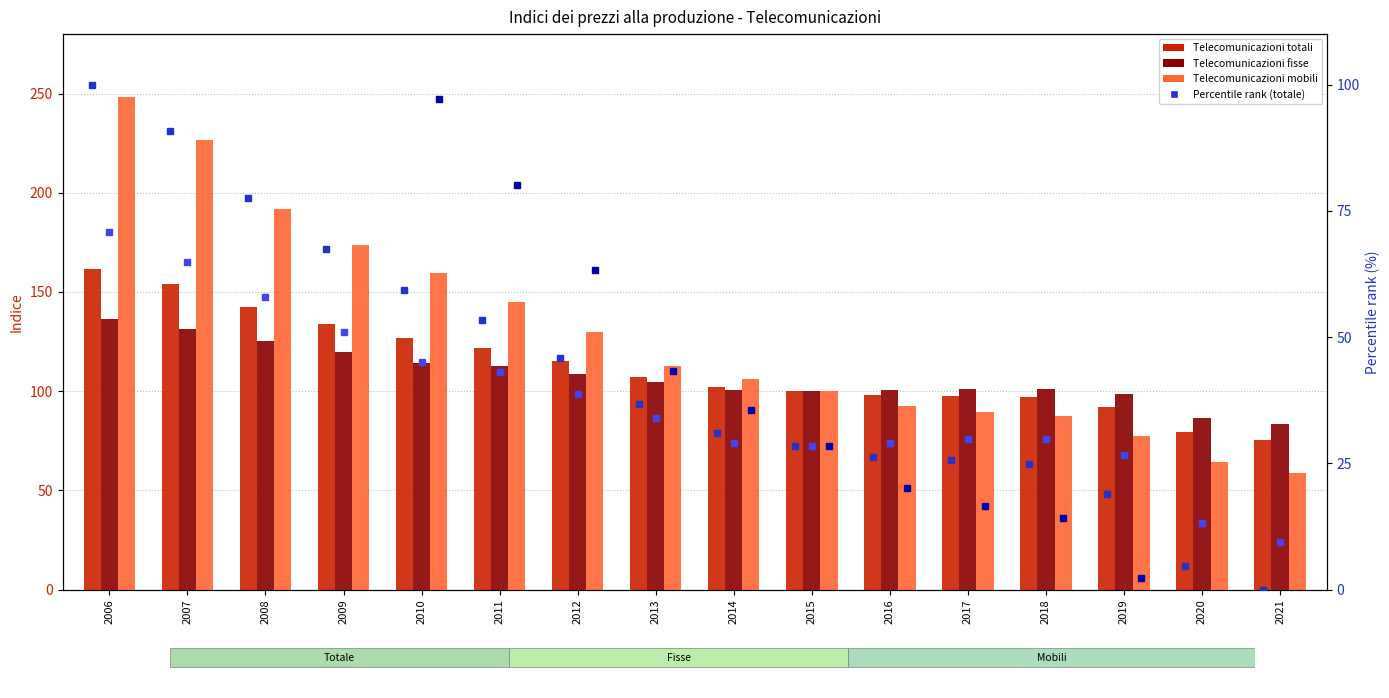

Rank the categories by Telecomunicazioni mobili (pct rank) value from highest to lowest.

2006, 2007, 2008, 2009, 2010, 2011, 2012, 2013, 2014, 2015, 2016, 2017, 2018, 2019, 2020, 2021